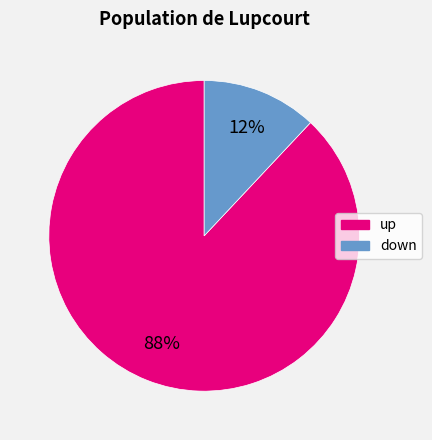

Is down the majority of the pie?

No